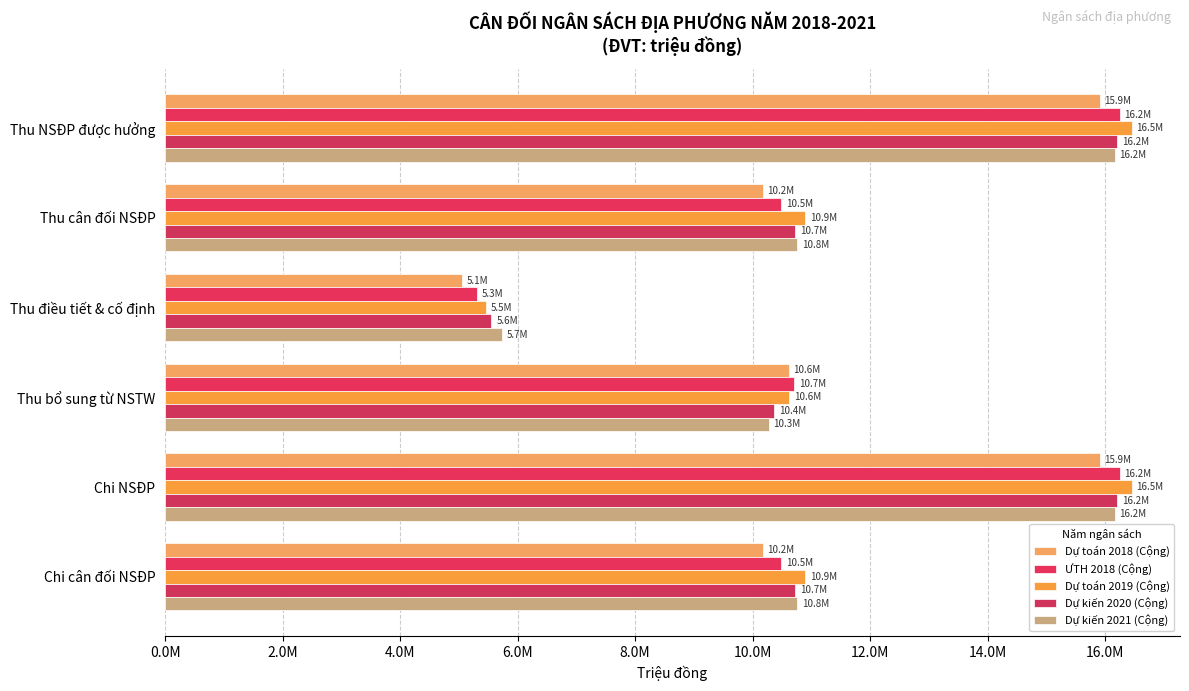

What is the value of the Dự kiến 2021 (Cộng) bar at the 6th from the left?

10764660